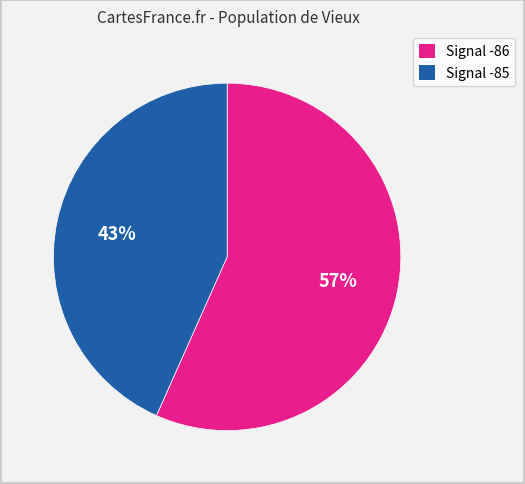

Does any single category account for the majority?

Yes